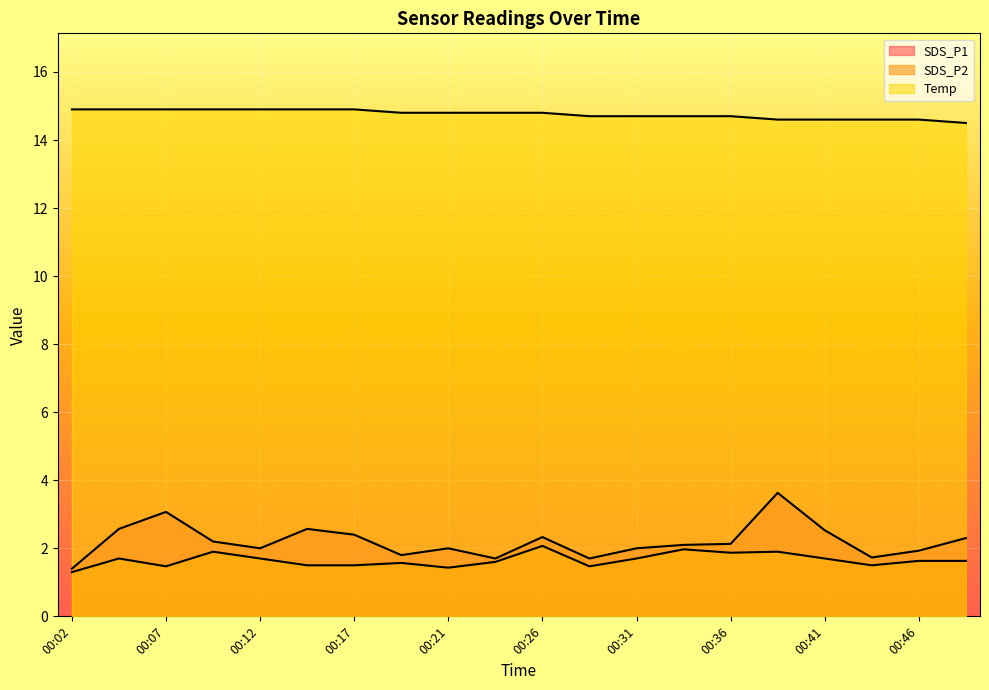

What is the value of the Temp point at the 2nd from the left?

14.9